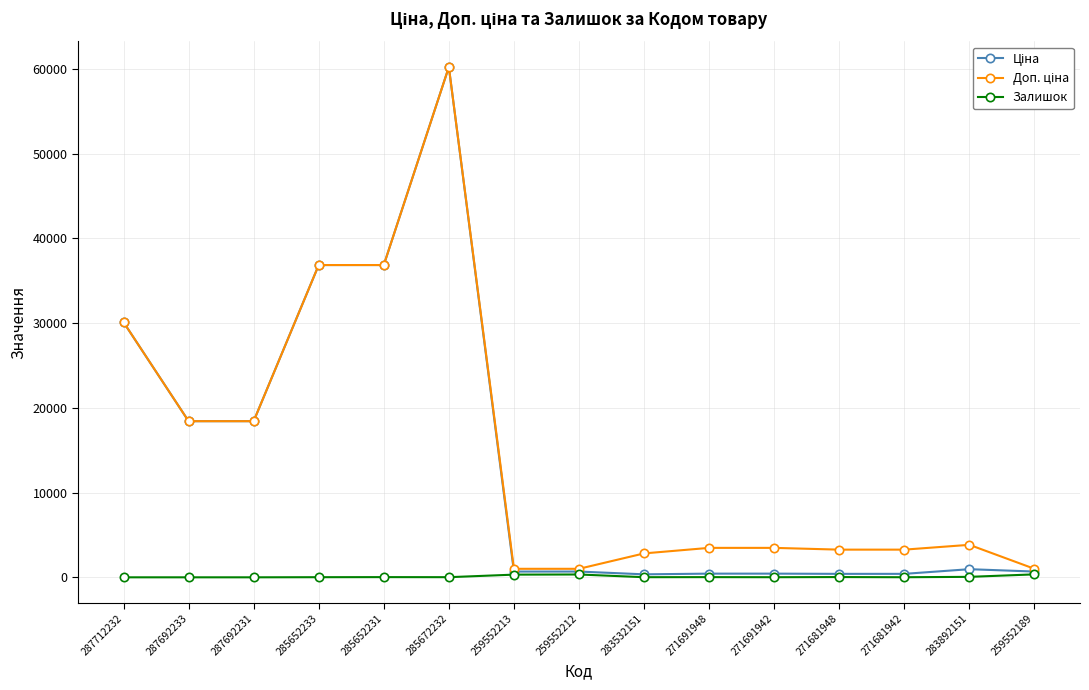

At how many categories does at least one series exceed 13146?

6